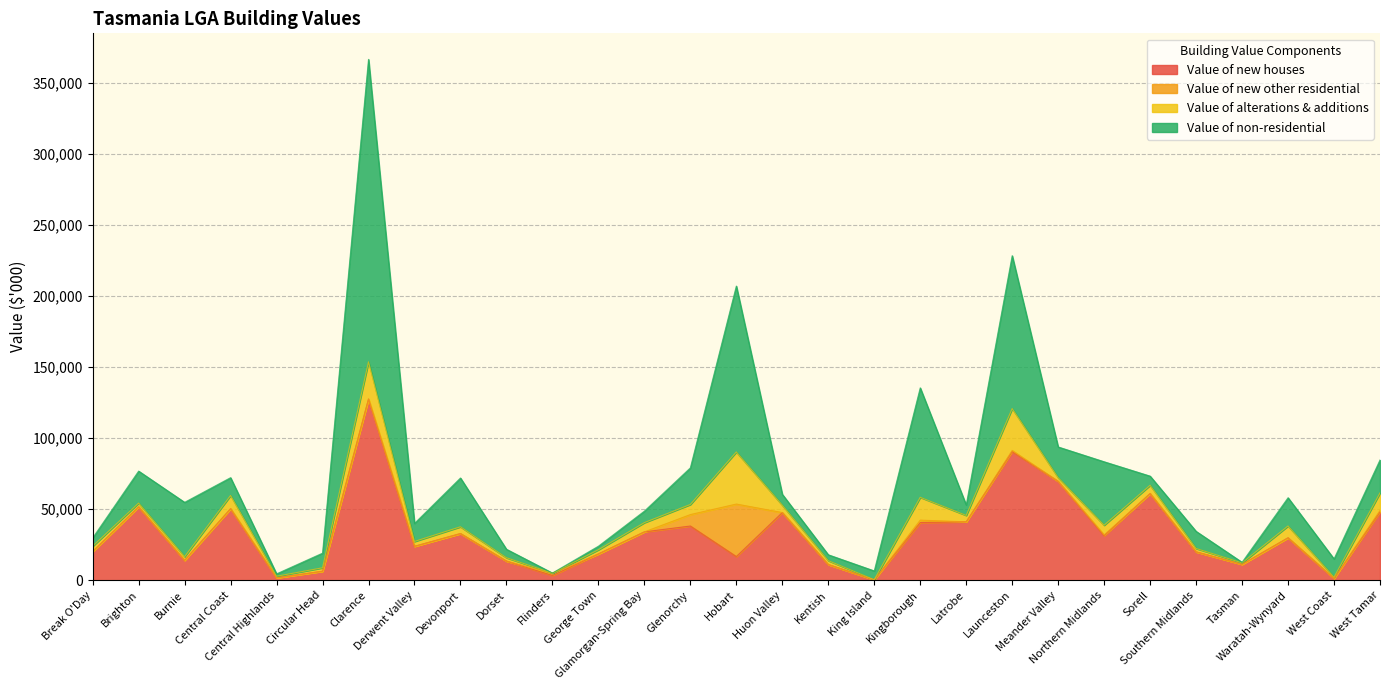

True or false: Value of new other residential has more than 1 points higher than both neighbors.

True